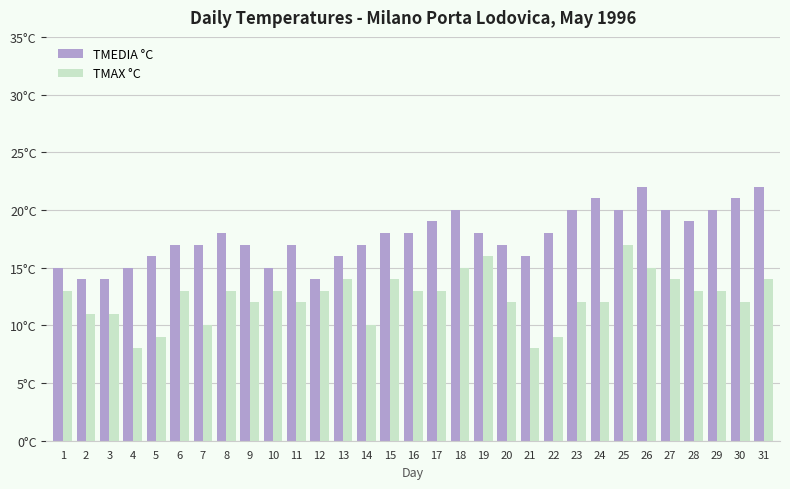

Which series has the widest spread of values?

TMAX °C